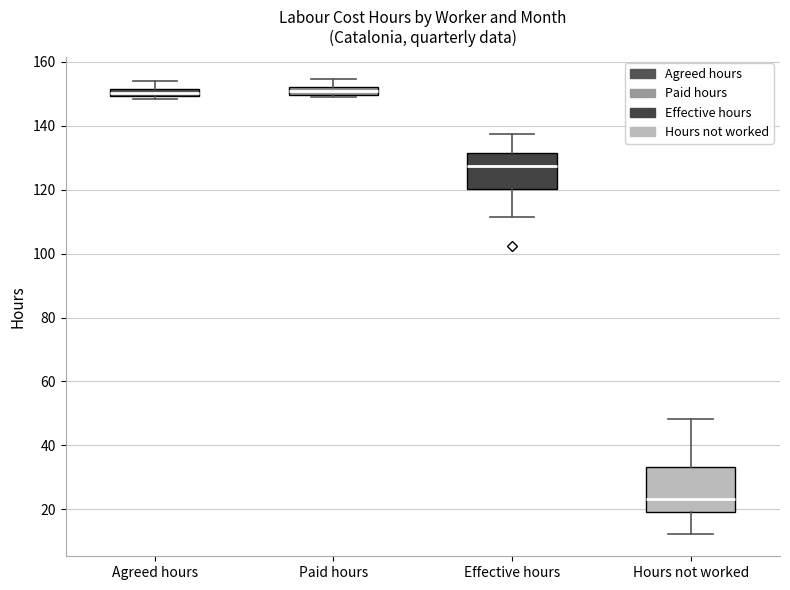

Where does the lower whisker of the box for Hours not worked end on the y-axis? The values are not printed on the chart, so give them approximately, as read against the axis.

12